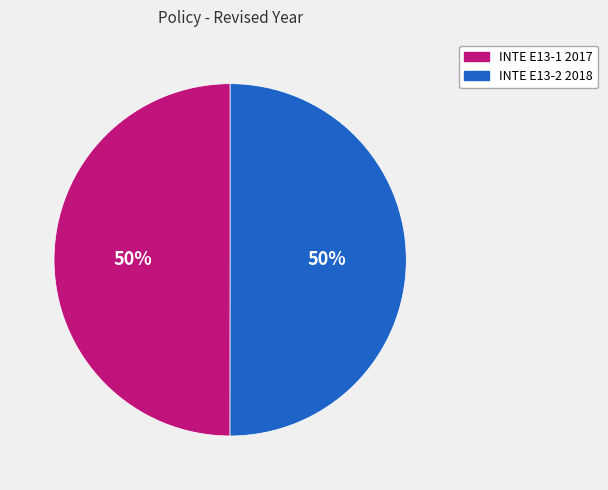

To the nearest percent, what portion does INTE E13-1 2017 represent?

50%